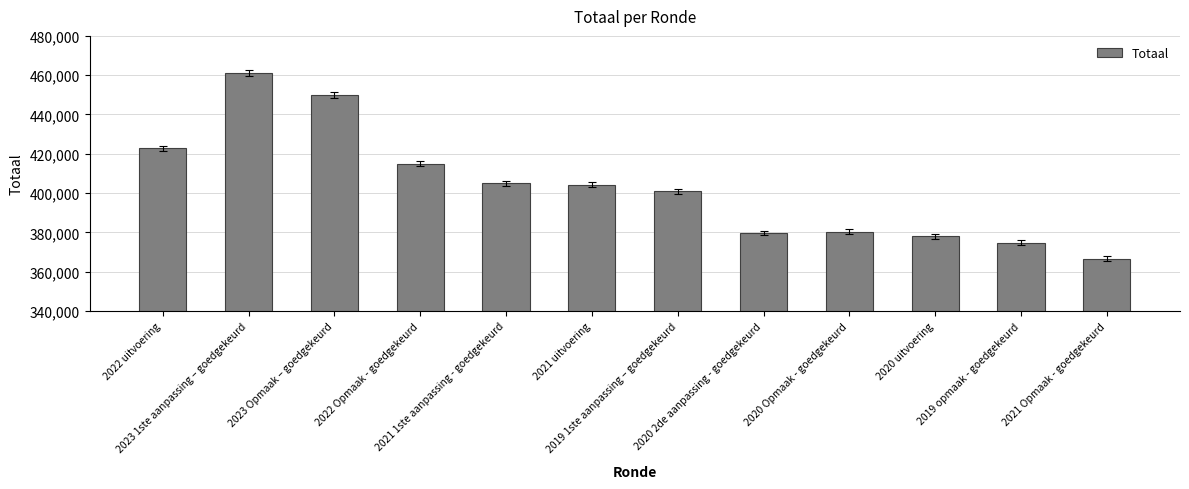

True or false: the data shows 92988 at 2022 Opmaak - goedgekeurd.

False